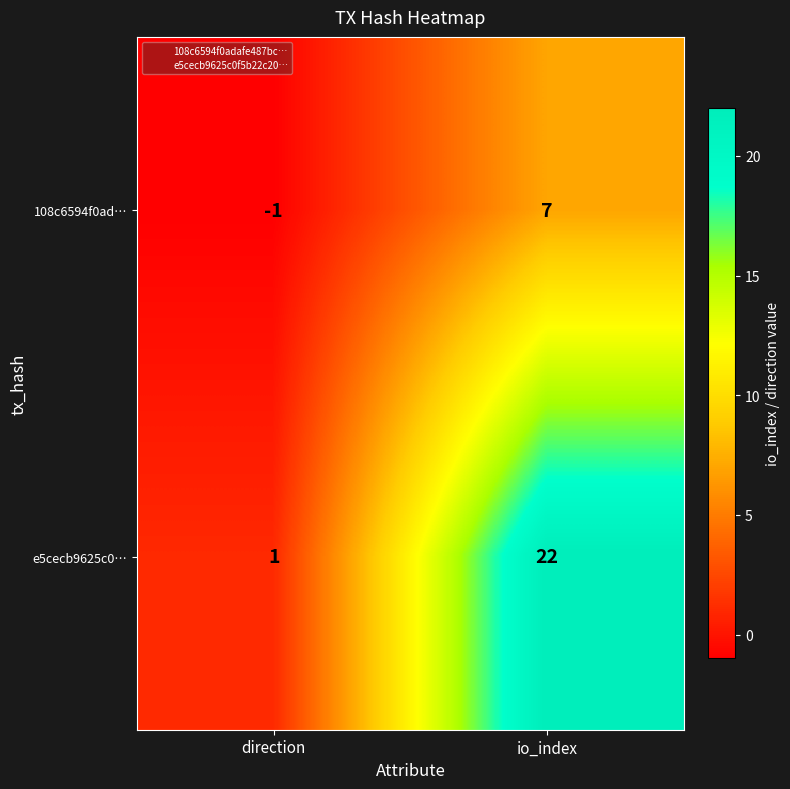

Which series has the widest spread of values?

e5cecb9625c0…